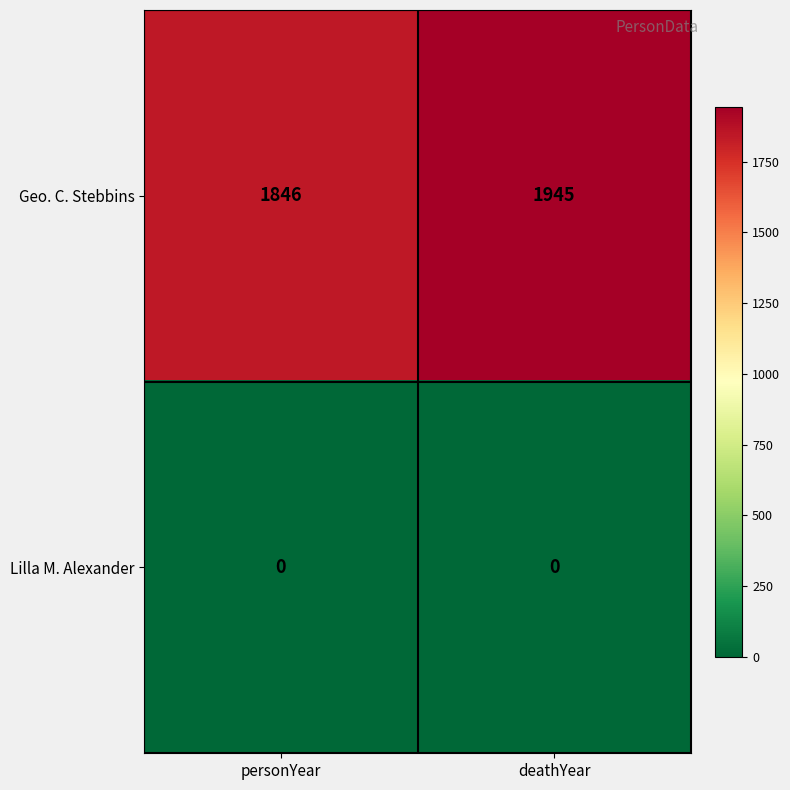

True or false: Geo. C. Stebbins has a value of 1233 at personYear.

False